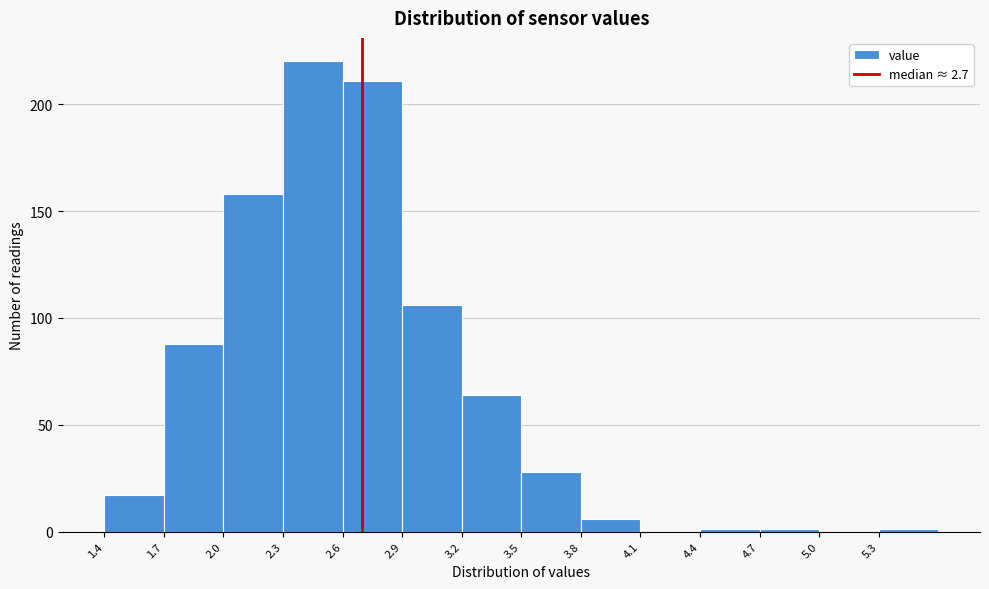

Over which range of the x-axis is the bar tallest?

2.3 to 2.6